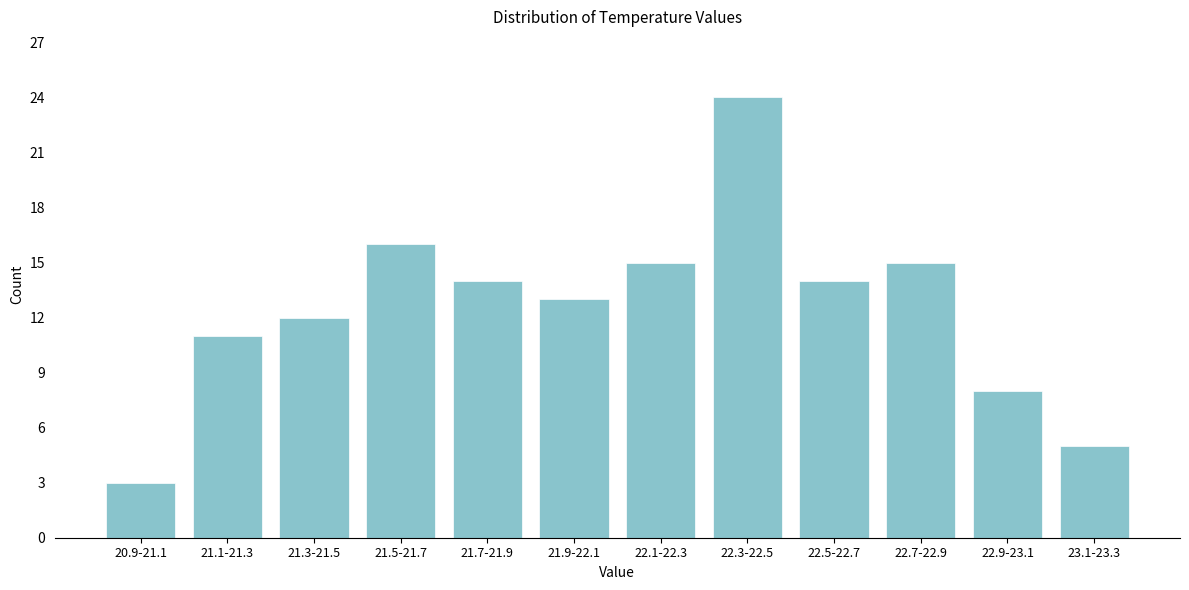

Reading left to right, extract all data points from this chart.

3	11	12	16	14	13	15	24	14	15	8	5